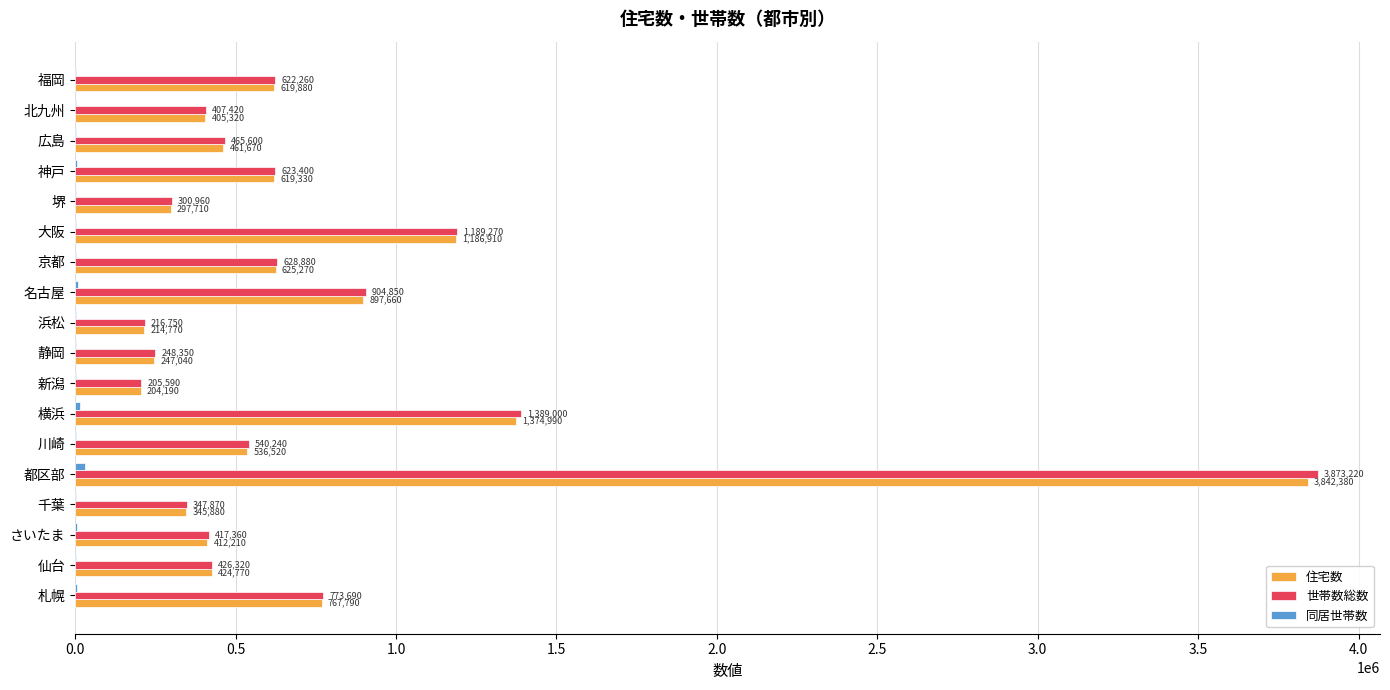

The 住宅数 series shows 625270 at 京都. True or false?

True